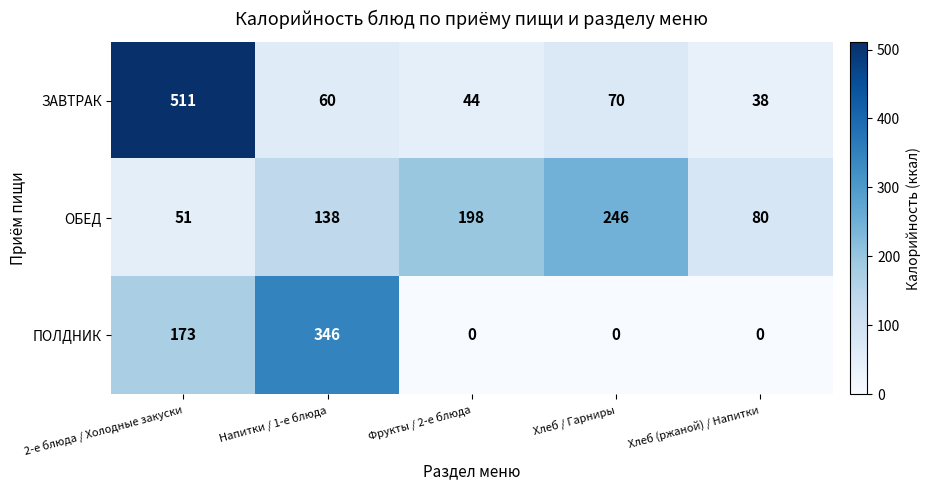

What is the spread (max minus min) of values at Хлеб / Гарниры?

246